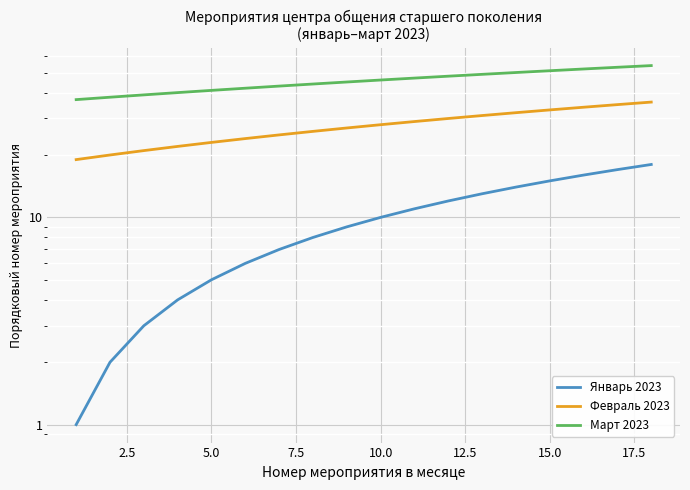

How many values in the Февраль 2023 series are below 28?

9